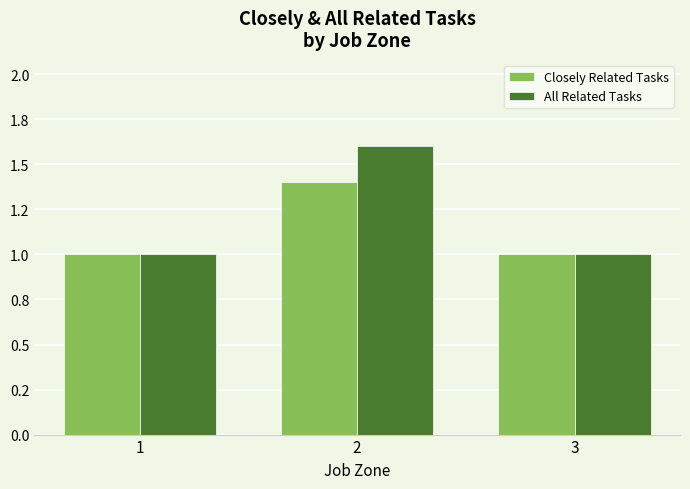

Rank the series at 2 from highest to lowest value.

All Related Tasks, Closely Related Tasks